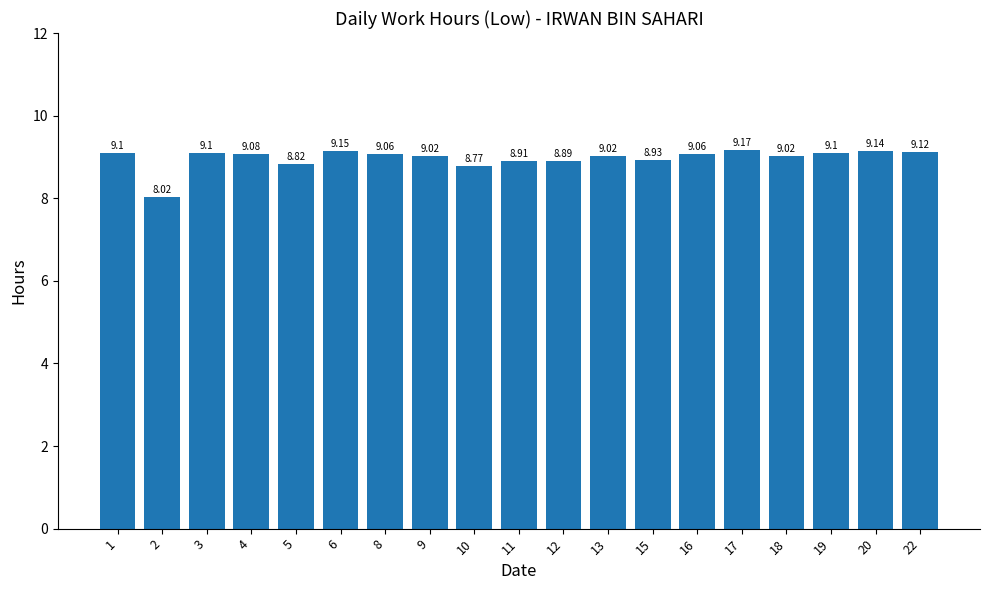

How many bars are there in total?

19